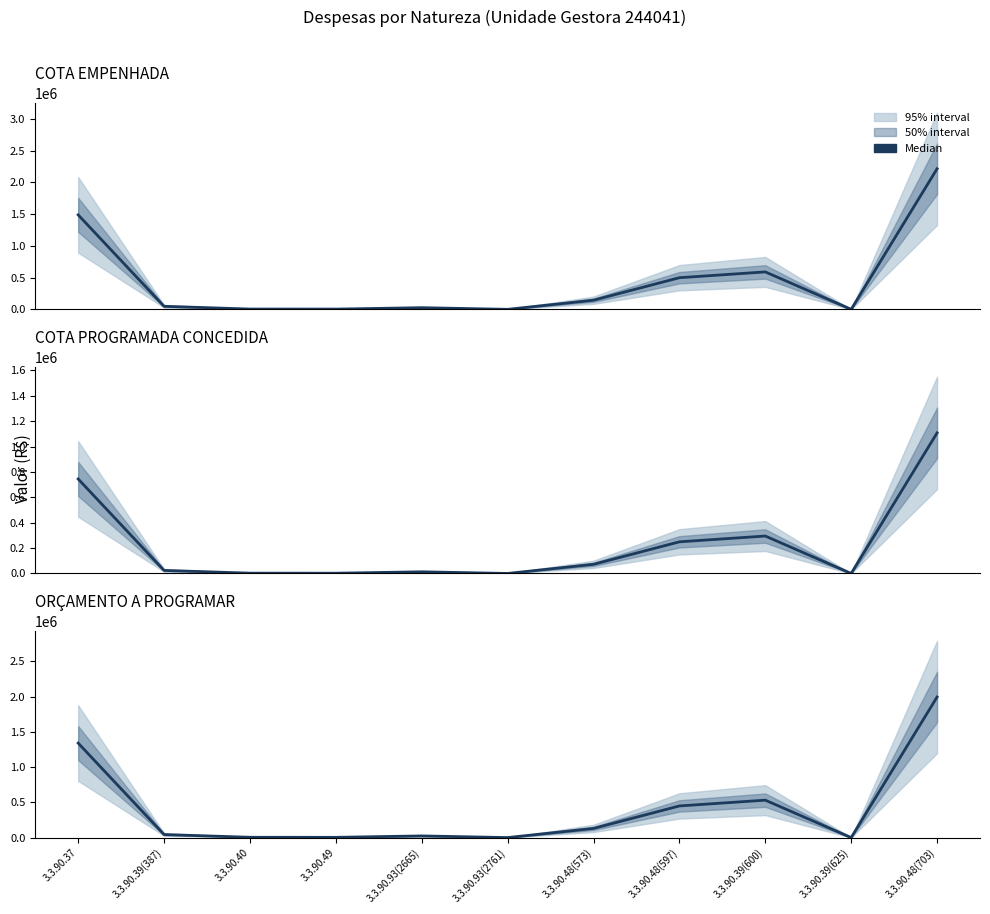

How many data points in COTA EMPENHADA are less than 48000?

5